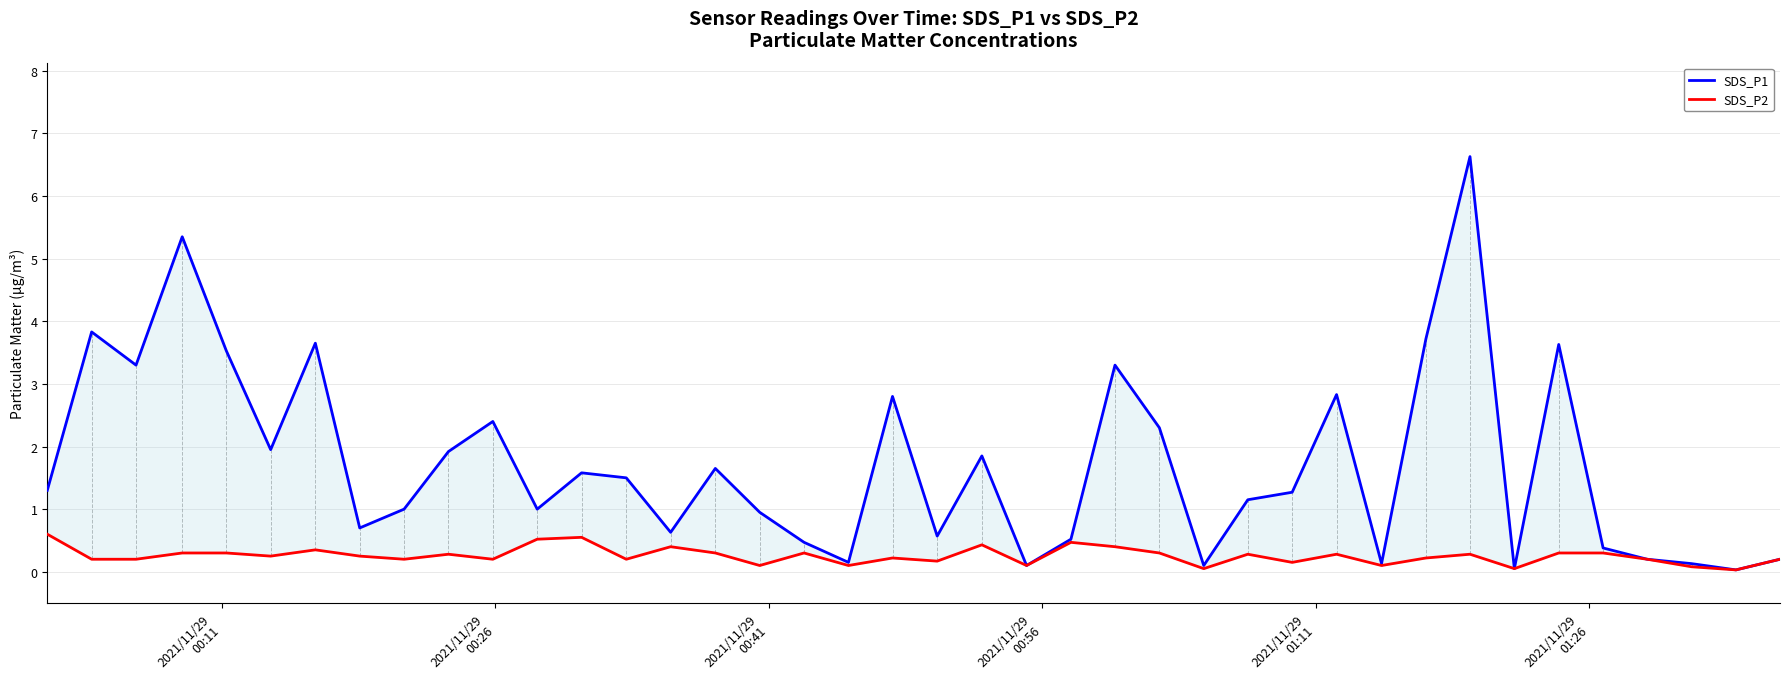

What is the average value of the SDS_P1 series?

1.7